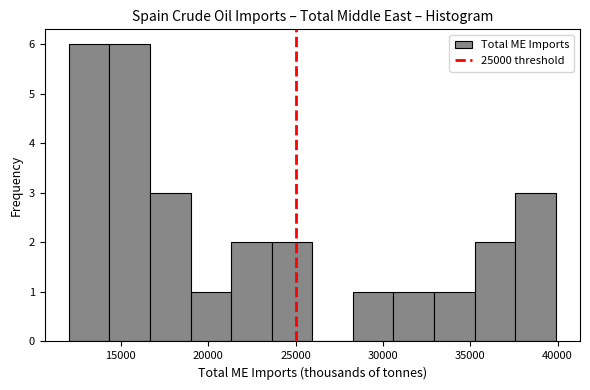

How tall is the bar that spans 35000 to 37500 on the x-axis? Neither the bar edges nor the heights are printed on the chart, so give them approximately, as read against the axes.

2